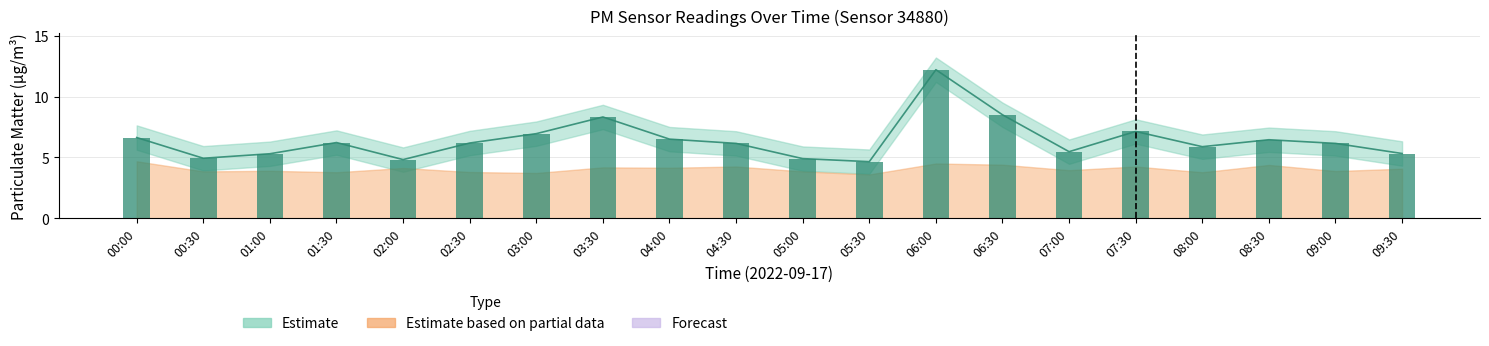

Which category has the lowest value across all series?

05:30